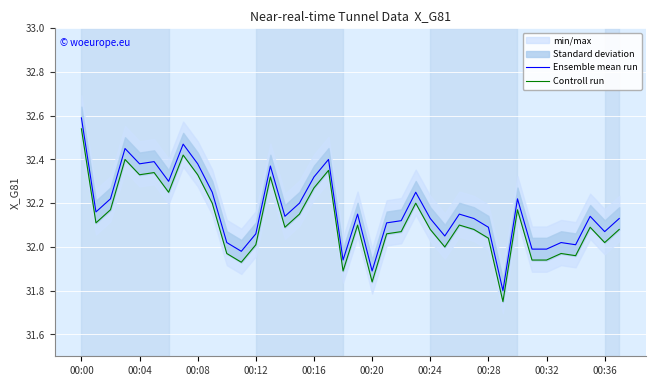

True or false: Ensemble mean run has a value of 50.1 at 31.

False